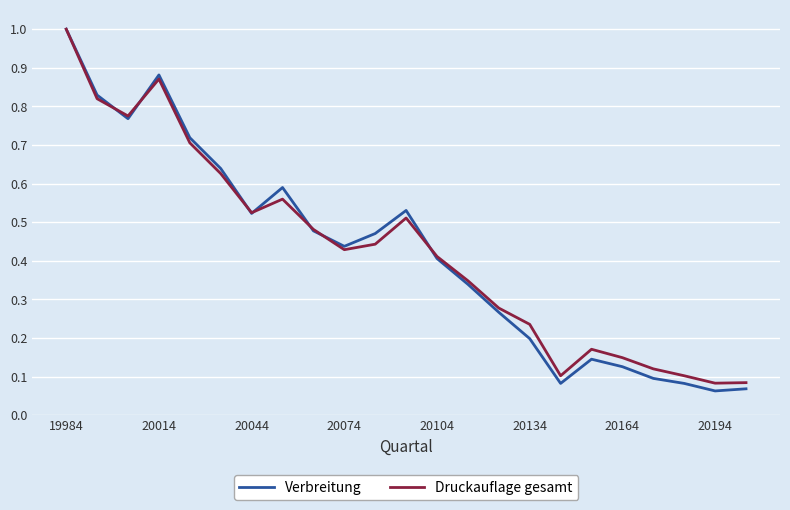

What is the maximum value shown in the chart?

1.0